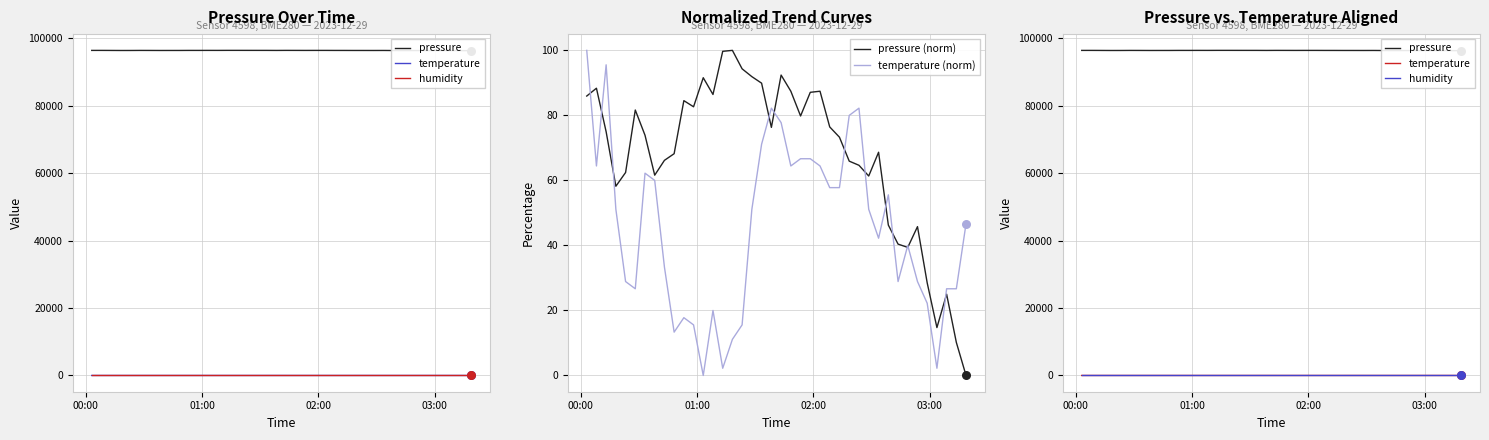

Which series has the largest total across all categories?

pressure